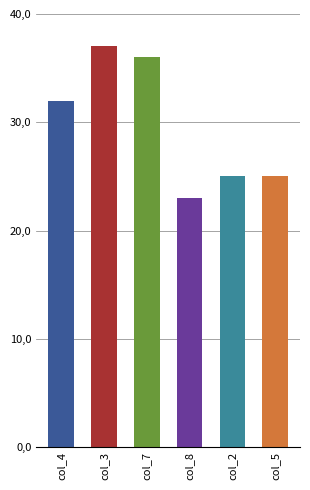

Is it true that col_2 equals 3 at 8?

False